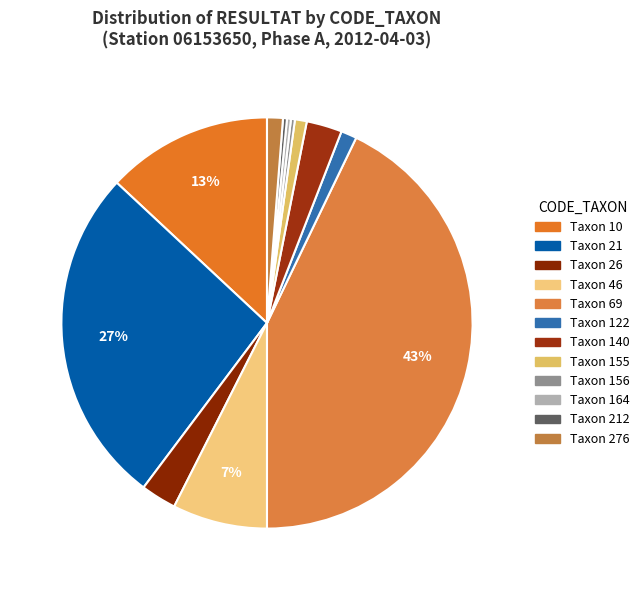

Count the number of slices in the pie.

12